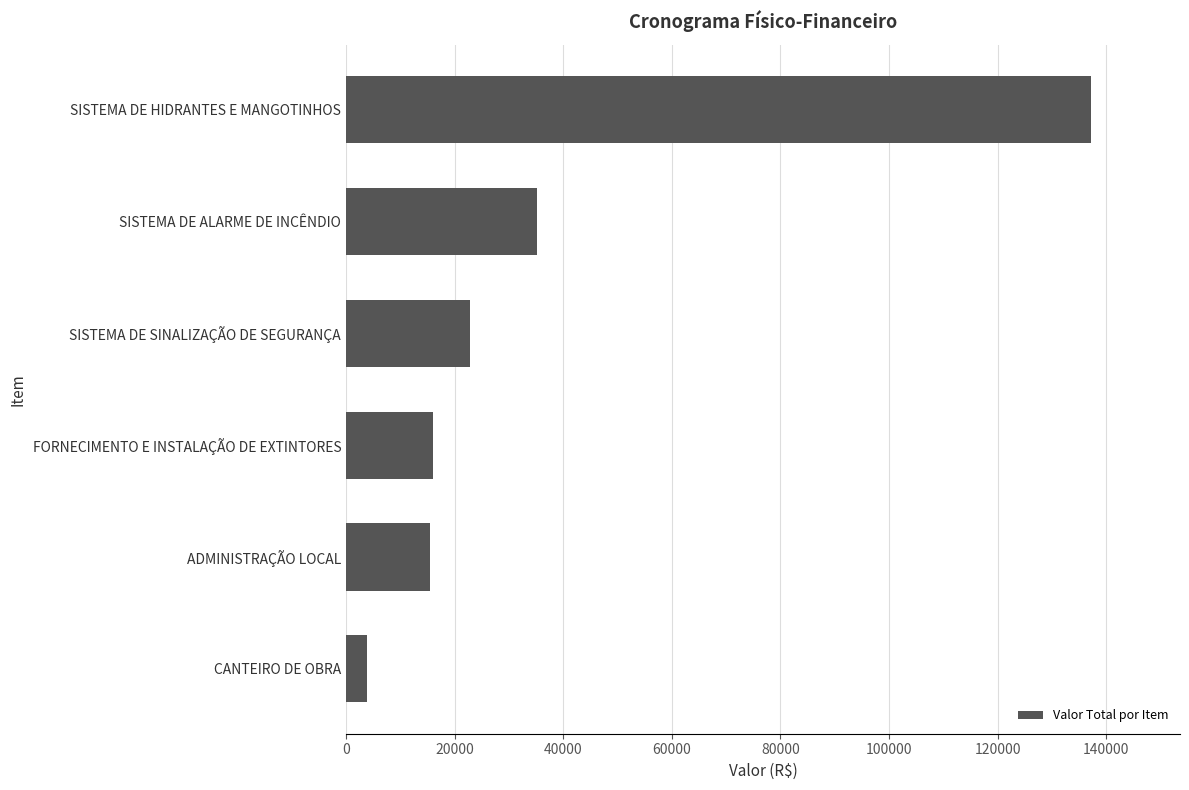

How many bars are there in total?

6